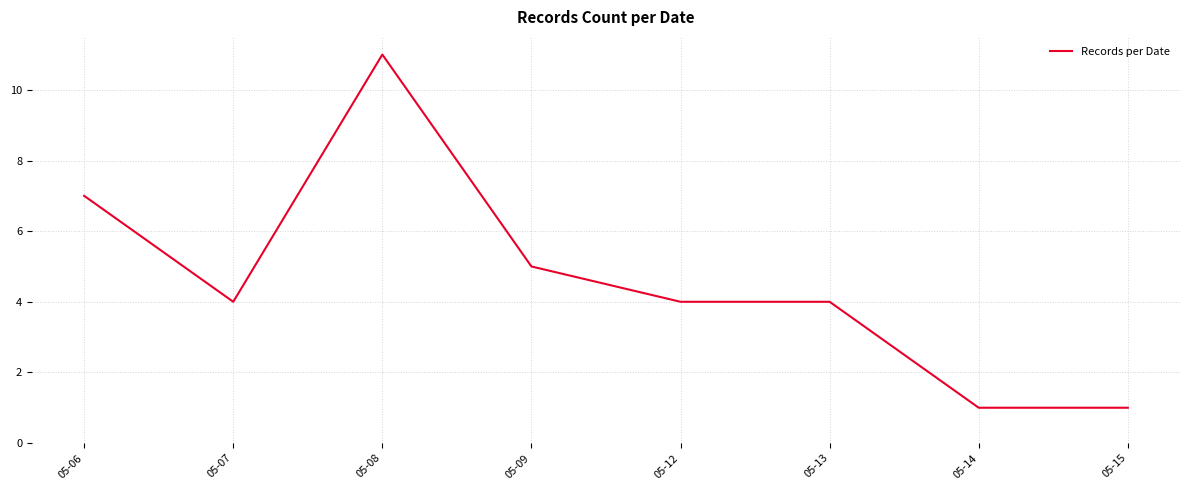

Reading left to right, extract all data points from this chart.

05-06=7	05-07=4	05-08=11	05-09=5	05-12=4	05-13=4	05-14=1	05-15=1